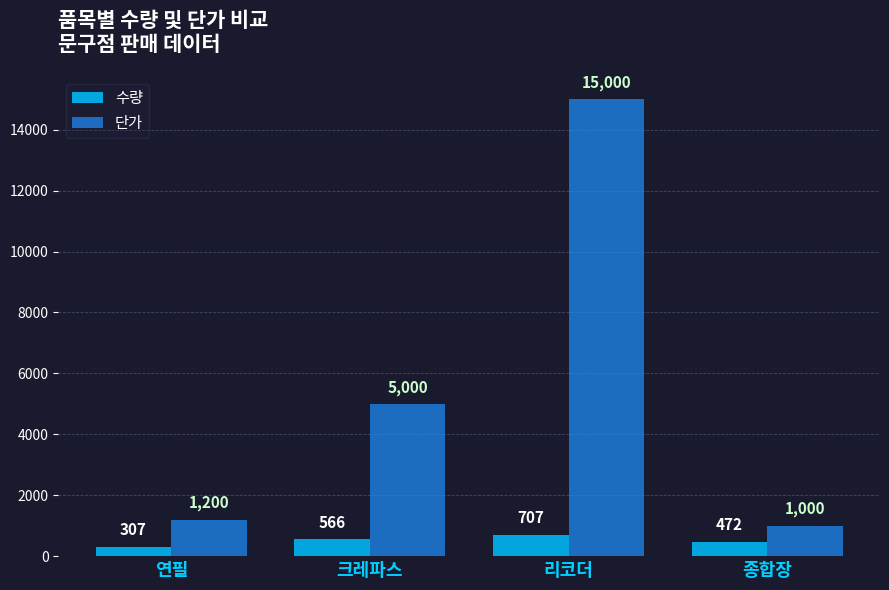

What is the difference between the highest and lowest values at 종합장?

528